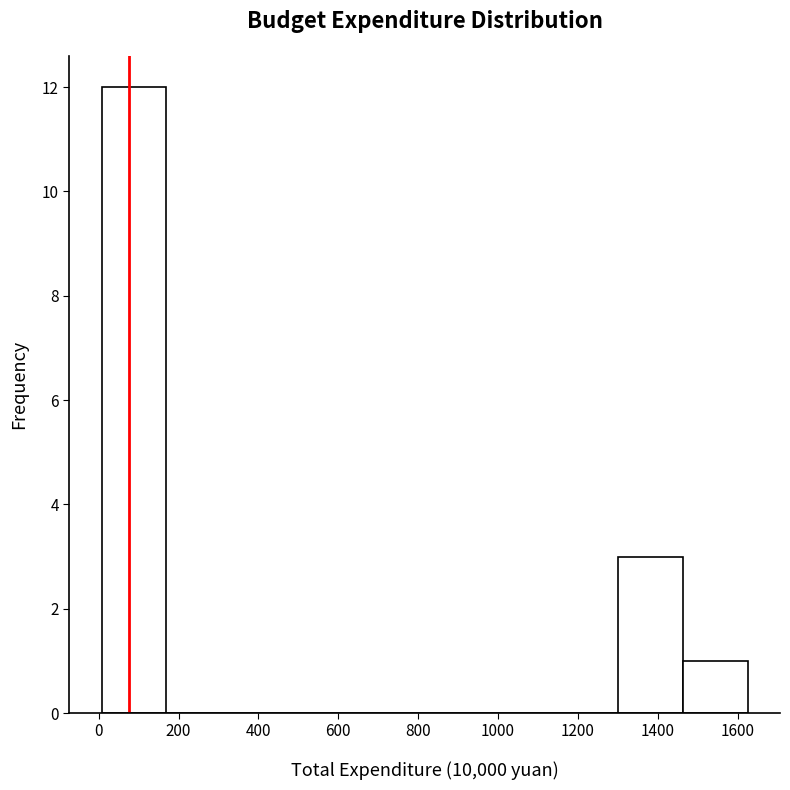

Over which range of the x-axis is the bar tallest?

0 to 160